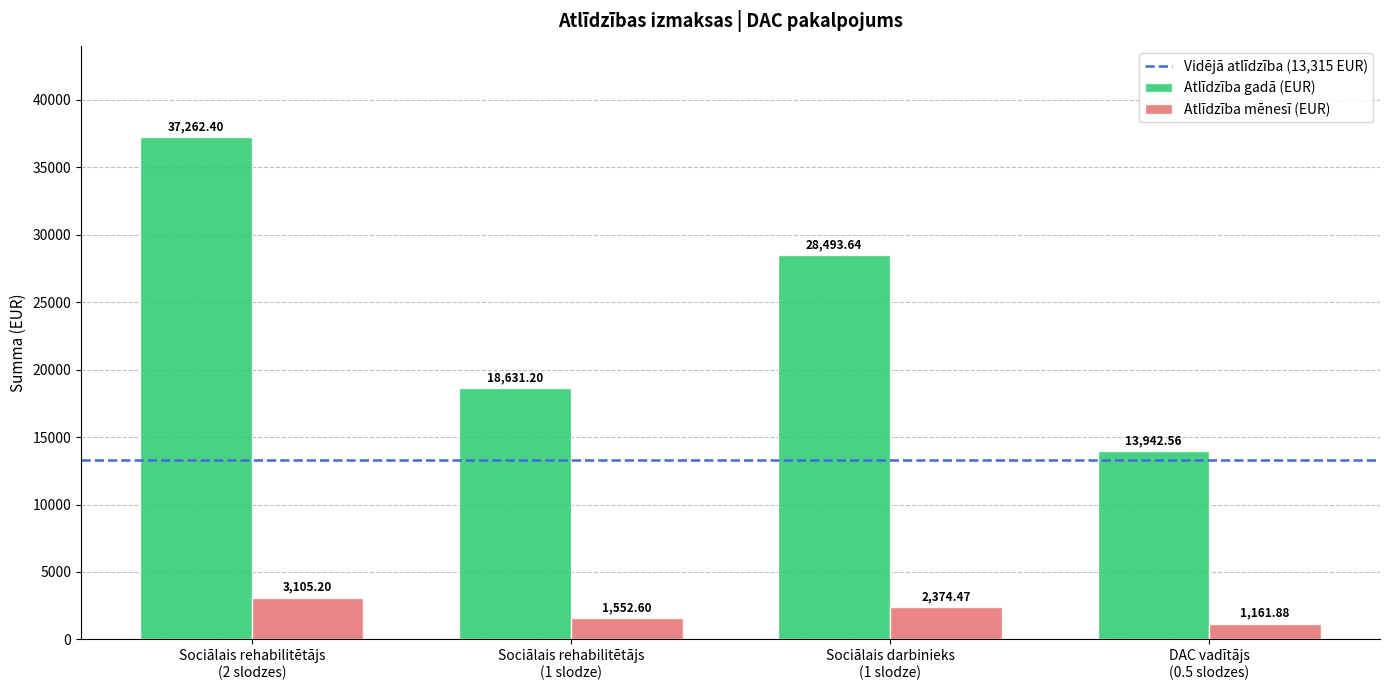

At which category does the chart reach its peak across all series?

Sociālais rehabilitētājs
(2 slodzes)